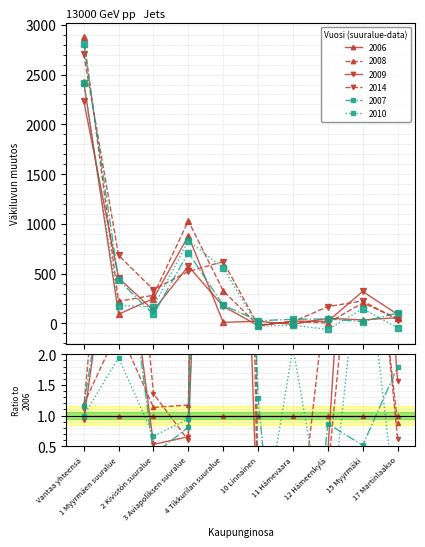

Which series has the widest spread of values?

2008